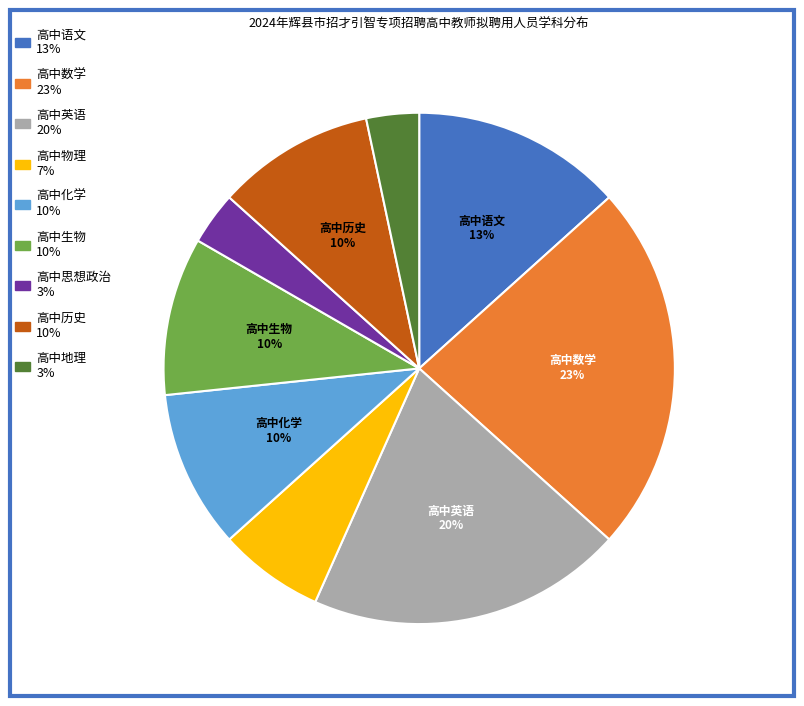

Does any single category account for the majority?

No